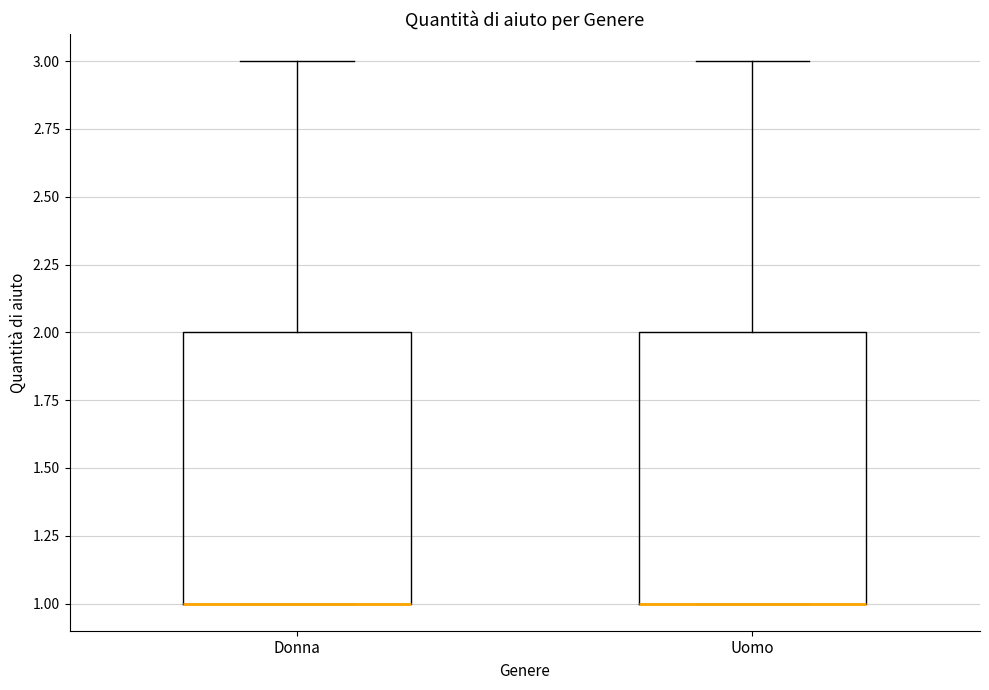

Reading left to right, read every box against the y-axis: the position of its median line, the range the box covers, and the ends of its whiskers. The values are not printed on the chart, so give them approximately, as read against the axis.

Donna: median 1 (drawn on the box's lower edge), box 1 to 2, whiskers 1 to 3
Uomo: median 1 (drawn on the box's lower edge), box 1 to 2, whiskers 1 to 3